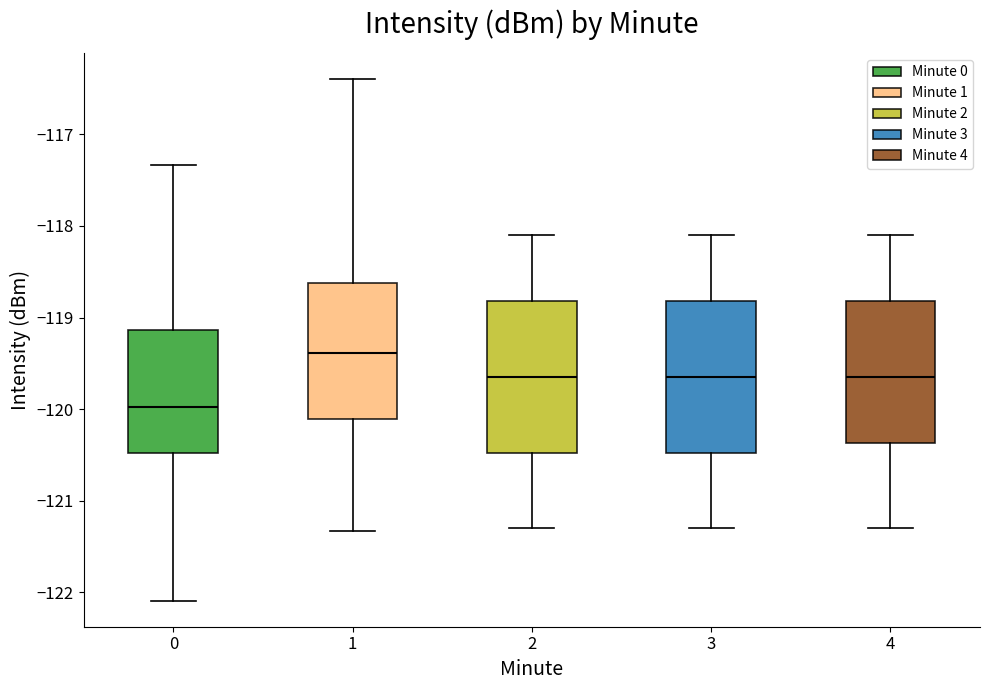

Which box's median line is the highest?

1